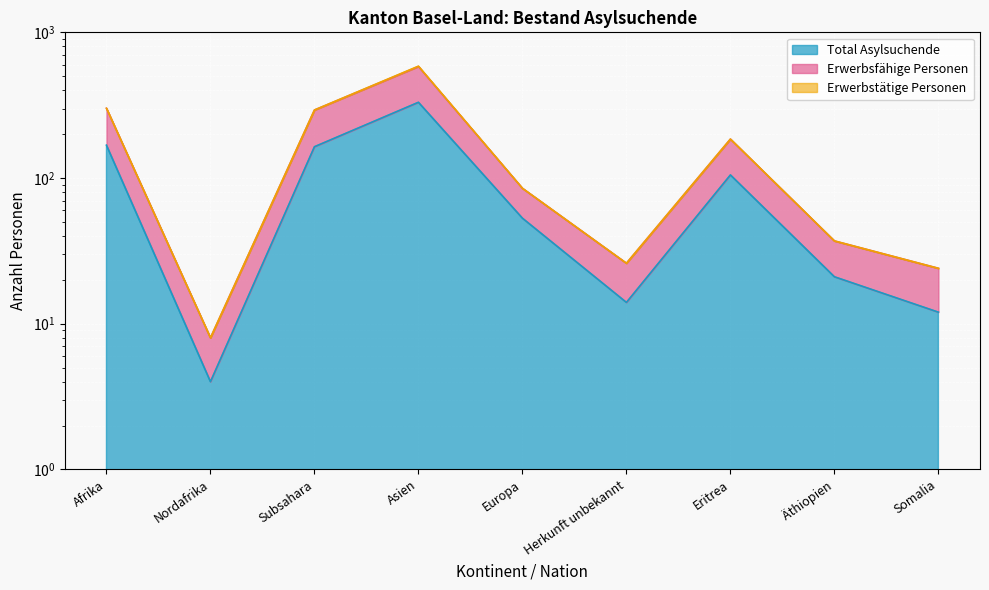

At which category does the chart reach its minimum across all series?

Nordafrika